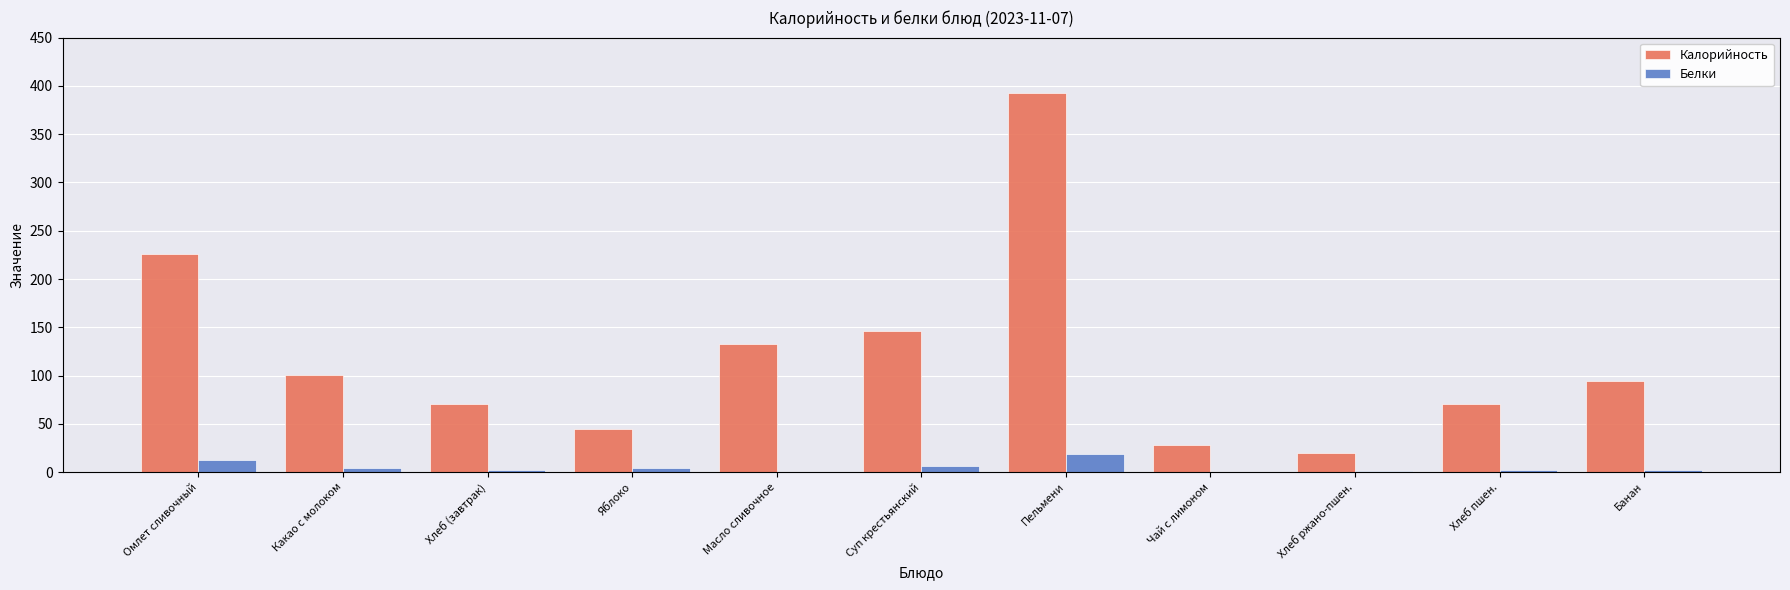

Which series changed the most between Хлеб ржано-пшен. and Банан?

Калорийность